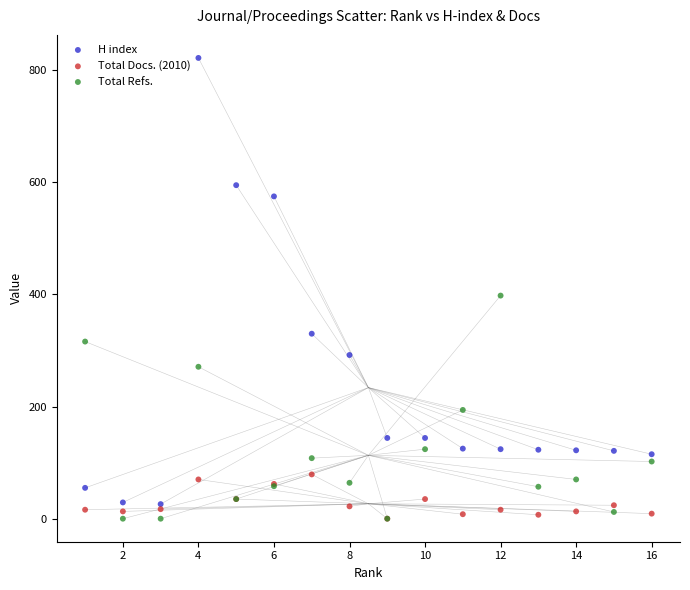

In the H index series, what Y value is closest to 424?

330